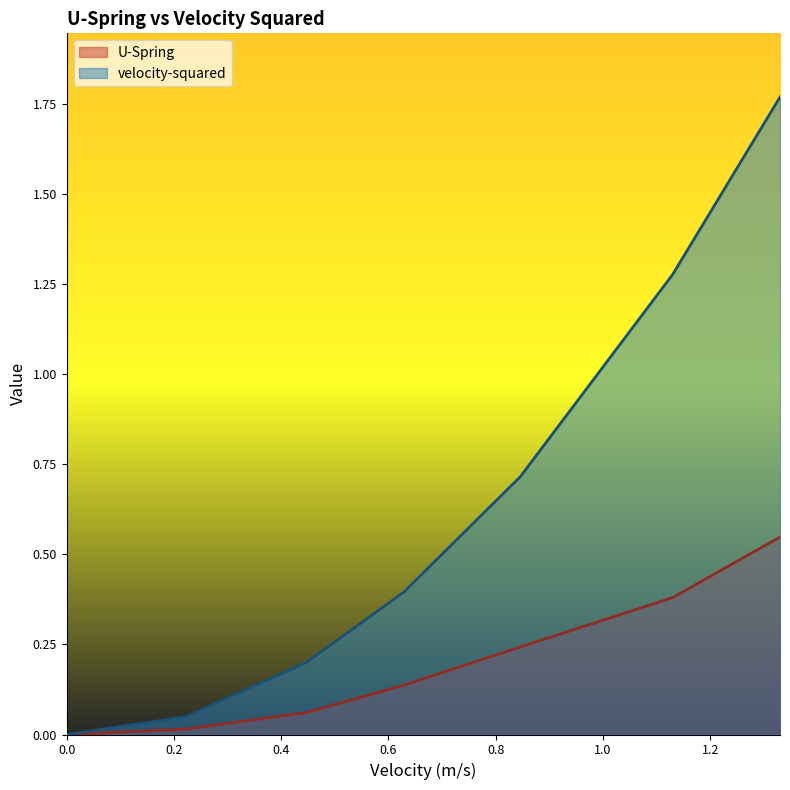

At how many categories does at least one series exceed 1?

2